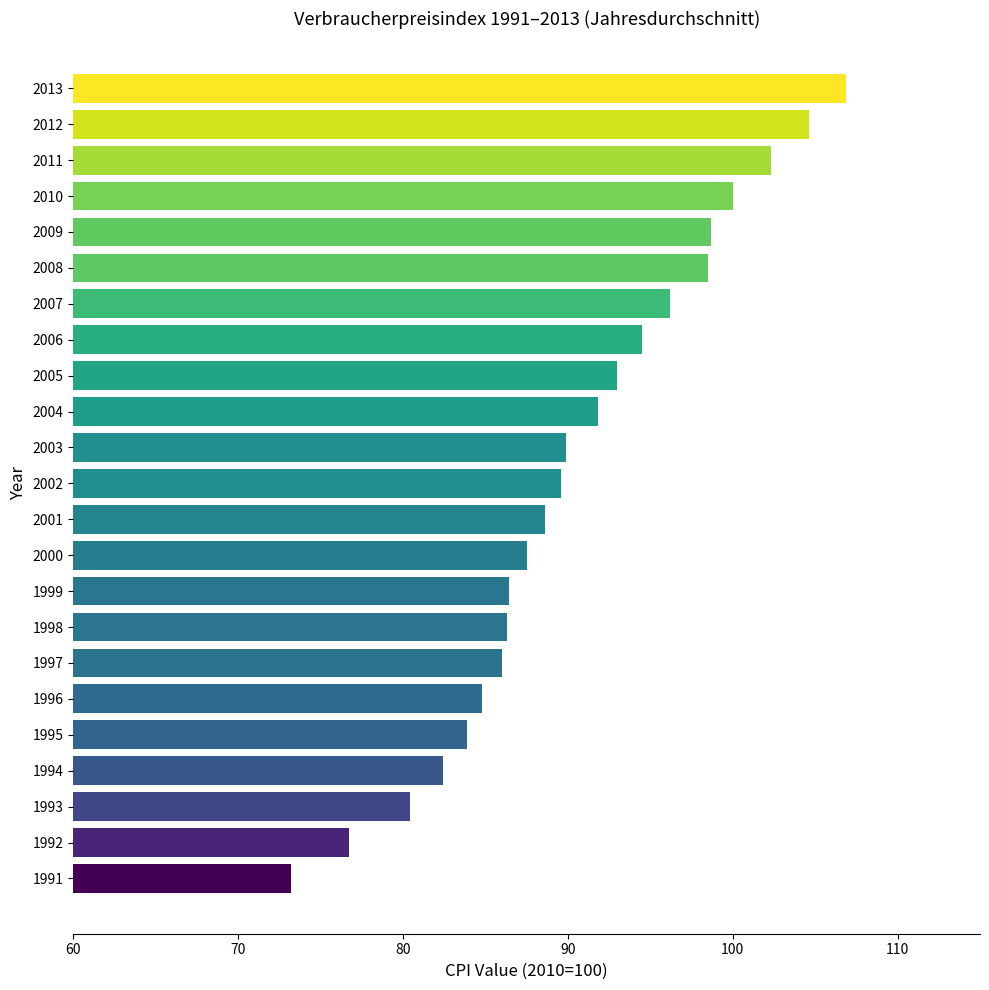

What is the difference between the second highest and second lowest values?

27.9